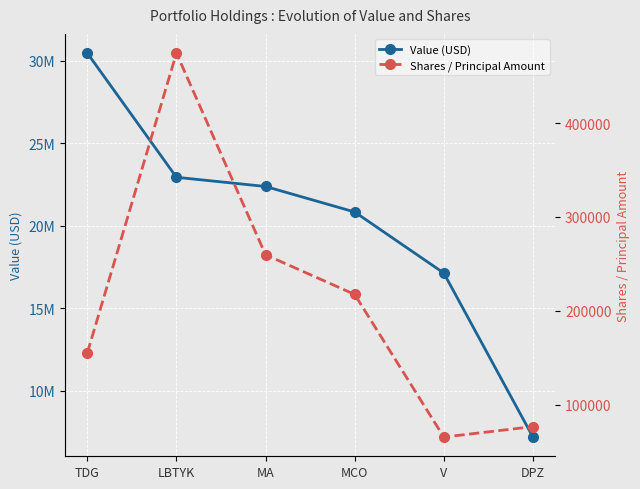

How many data points in Shares / Principal Amount are above 217416?

2